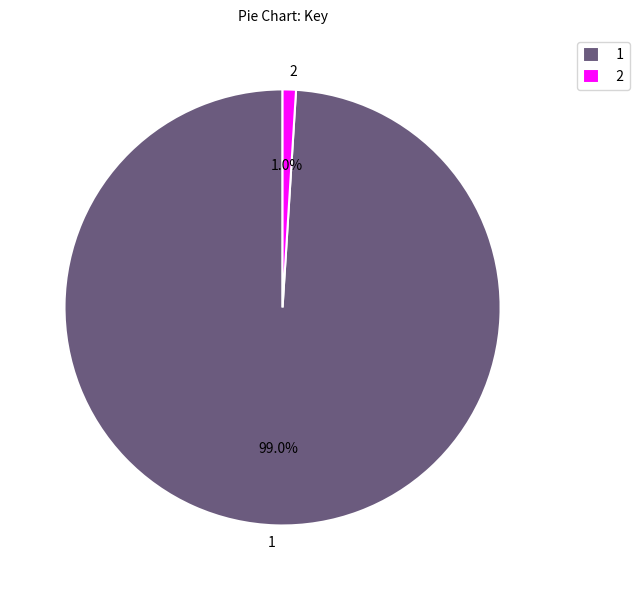

Rank the categories by value from lowest to highest.

2, 1